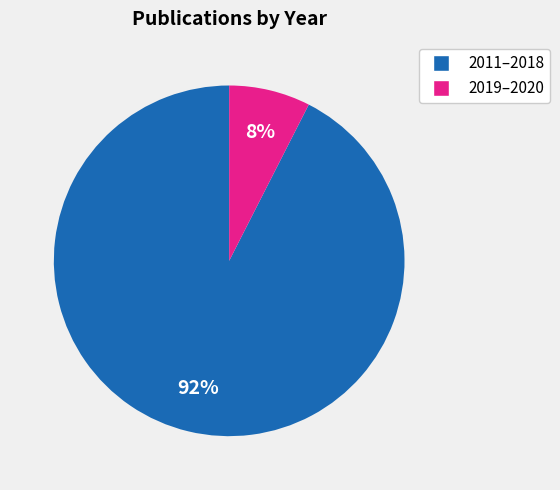

Combined, do 2011–2018 and 2019–2020 account for over 50%?

Yes